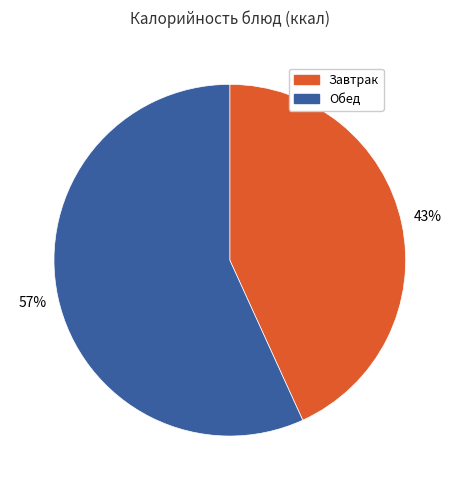

Approximately how many times larger is the value at Обед compared to Завтрак?

1.3